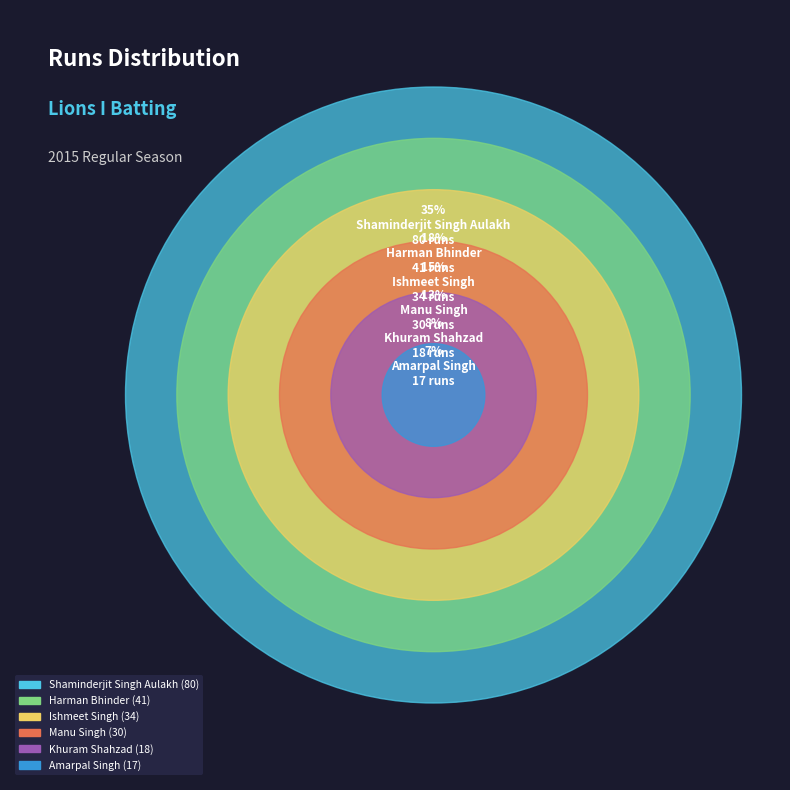

Combined, do Manu Singh and Shaminderjit Singh Aulakh account for over 50%?

No